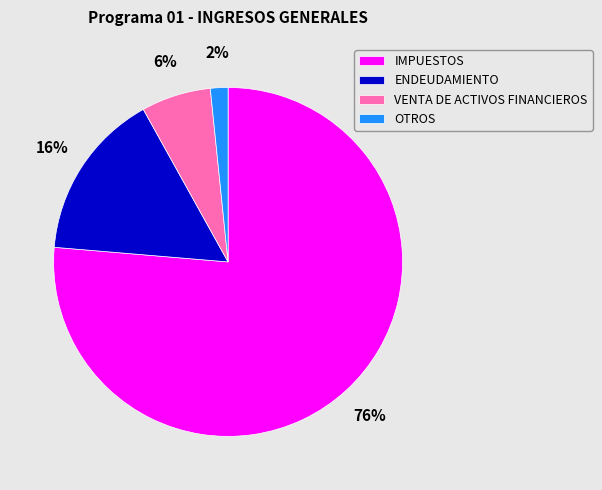

Does any single category account for the majority?

Yes